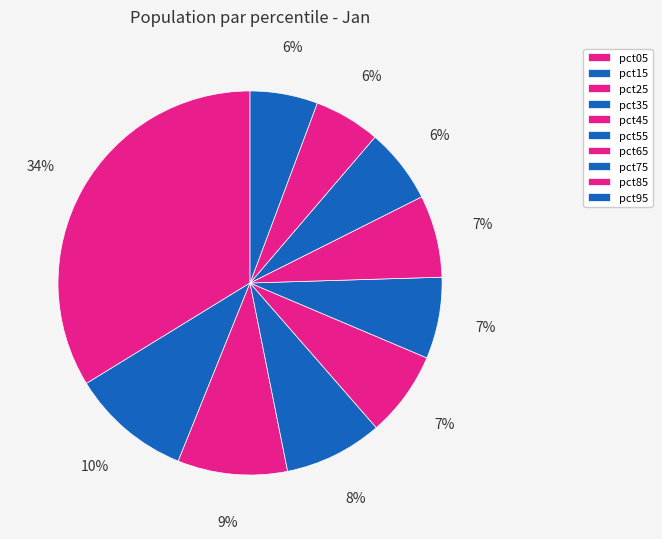

To the nearest percent, what portion does pct55 represent?

7%